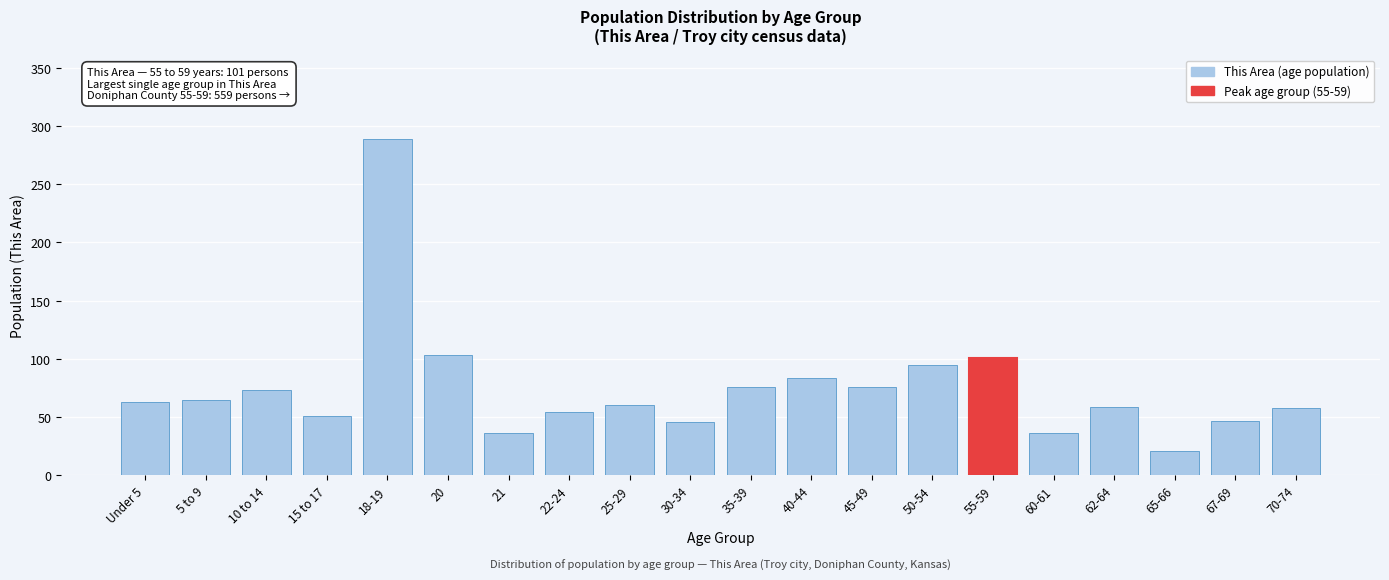

The chart shows a value of 76 at 45-49. True or false?

True